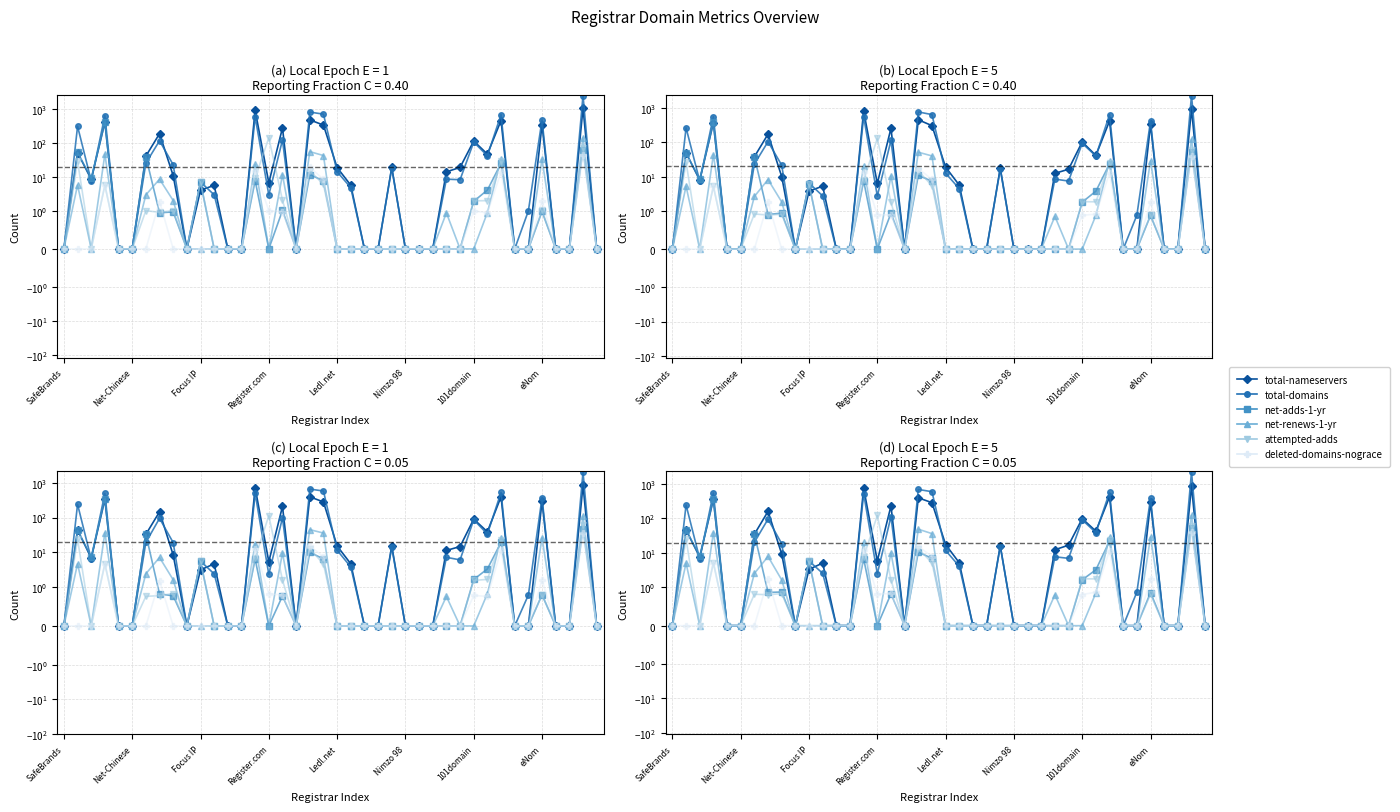

Rank the categories by total-domains value from lowest to highest.

SafeBrands, Ledl.net, Nimzo 98, 9, 12, 13, 17, 22, 23, 25, 26, 27, 33, 36, 37, 39, 34, 15, 11, 21, 10, Focus IP, 29, 28, 20, 24, 8, 101domain, 31, 30, eNom, 16, Net-Chinese, 35, 14, Register.com, 32, 19, 18, 38